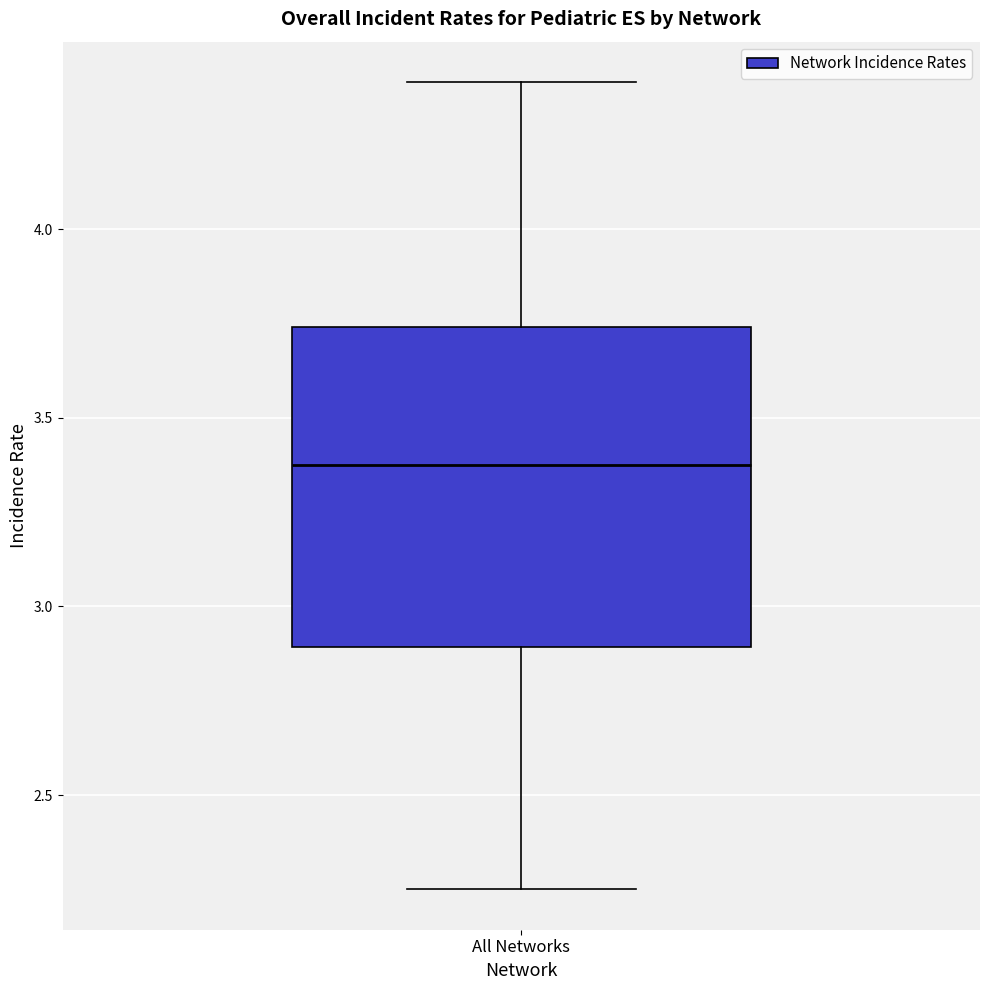

Where does the median line of the box for All Networks sit on the y-axis? The values are not printed on the chart, so give them approximately, as read against the axis.

3.40